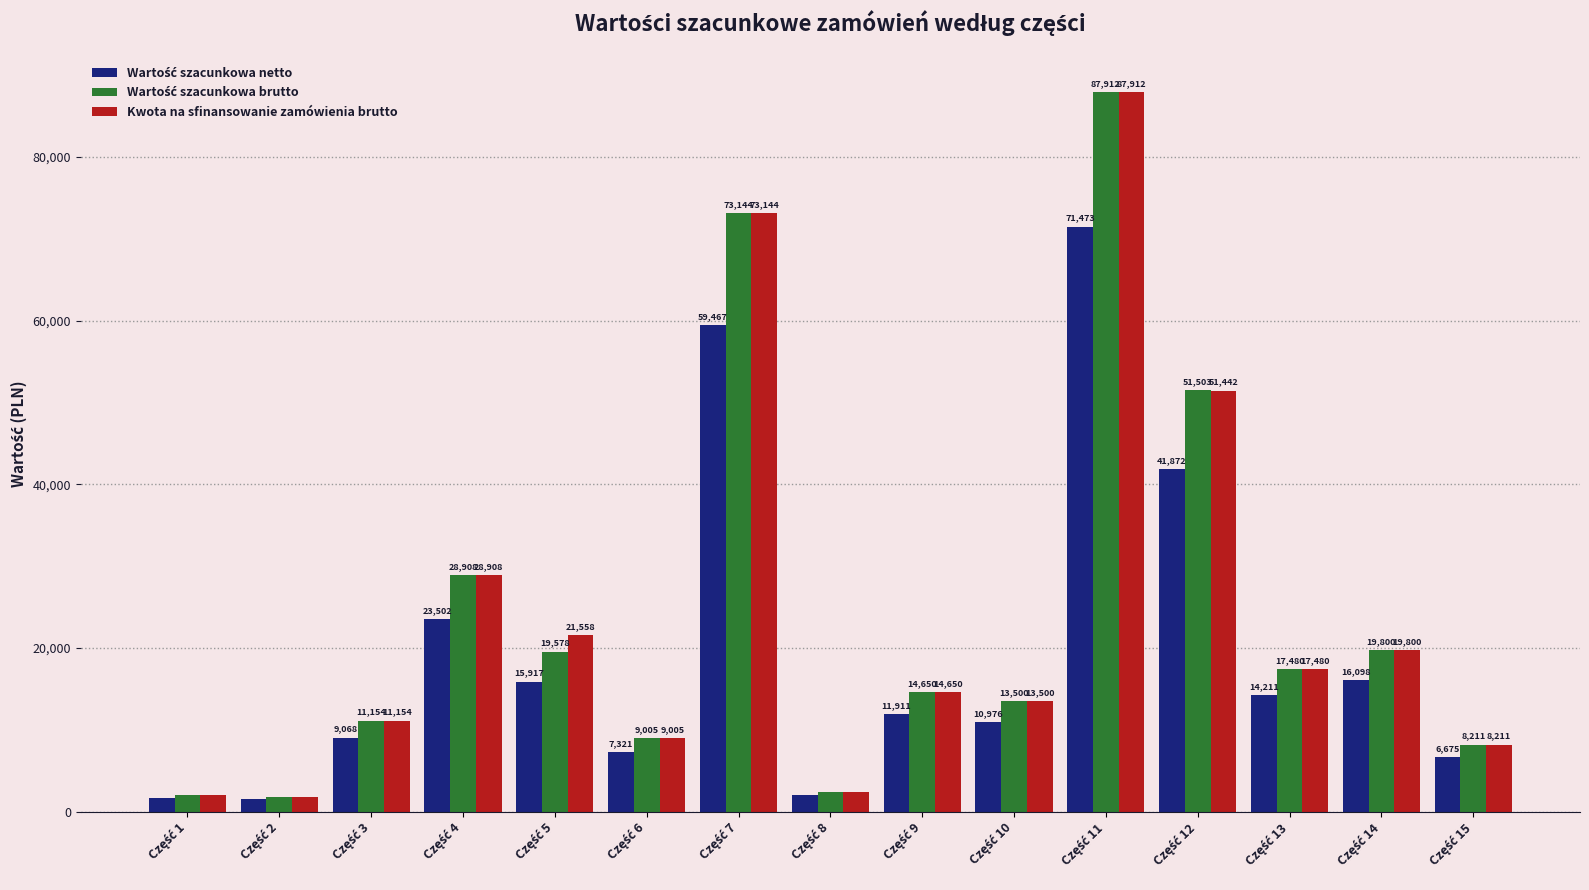

Which series has the largest total across all categories?

Kwota na sfinansowanie zamówienia brutto